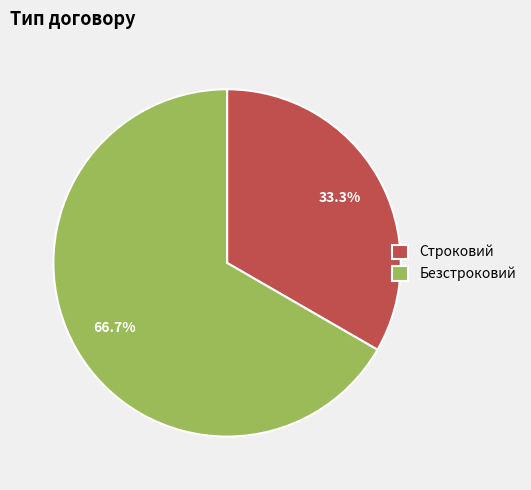

True or false: Безстроковий accounts for 53% of the total.

False